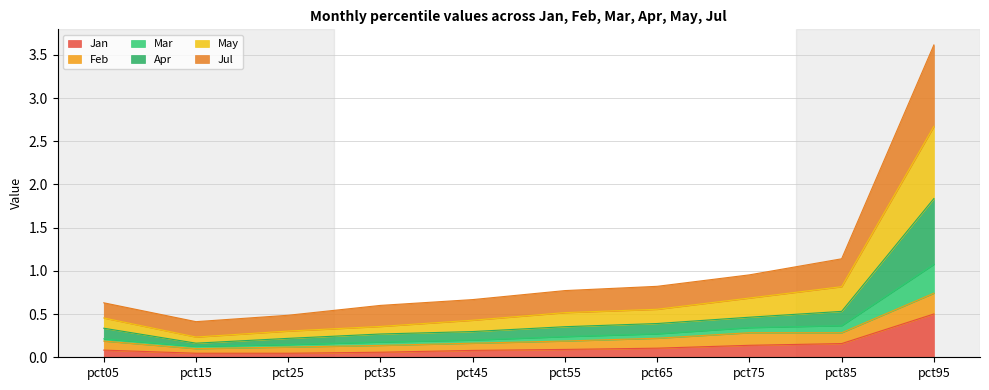

What are all the series names shown in the legend?

Jan, Feb, Mar, Apr, May, Jul